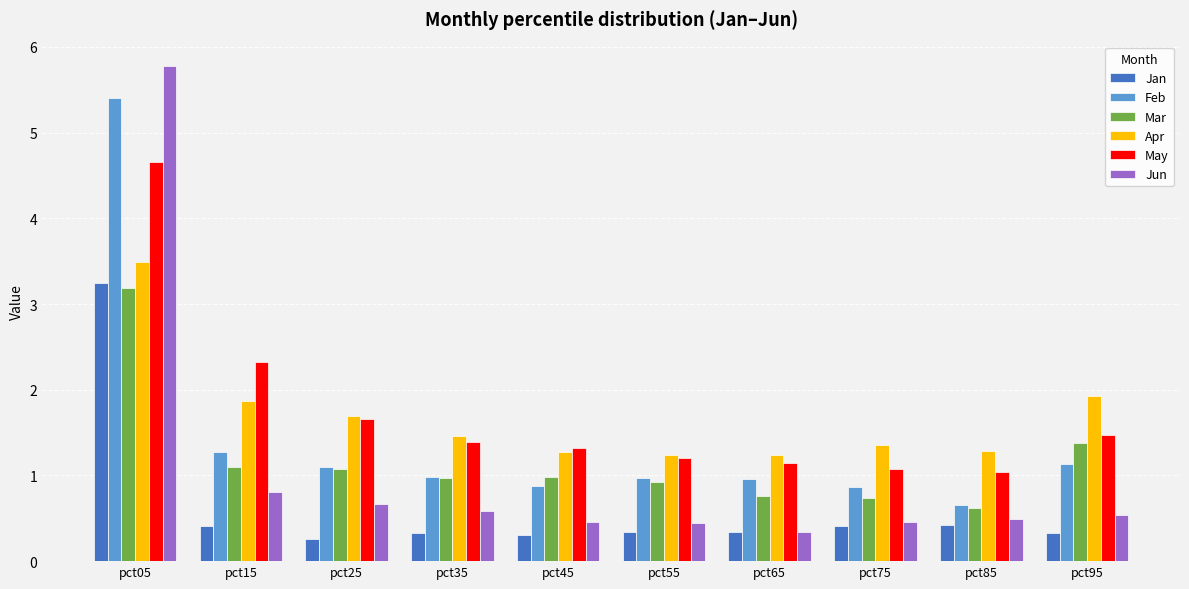

What is the average value of the Mar series?

1.2